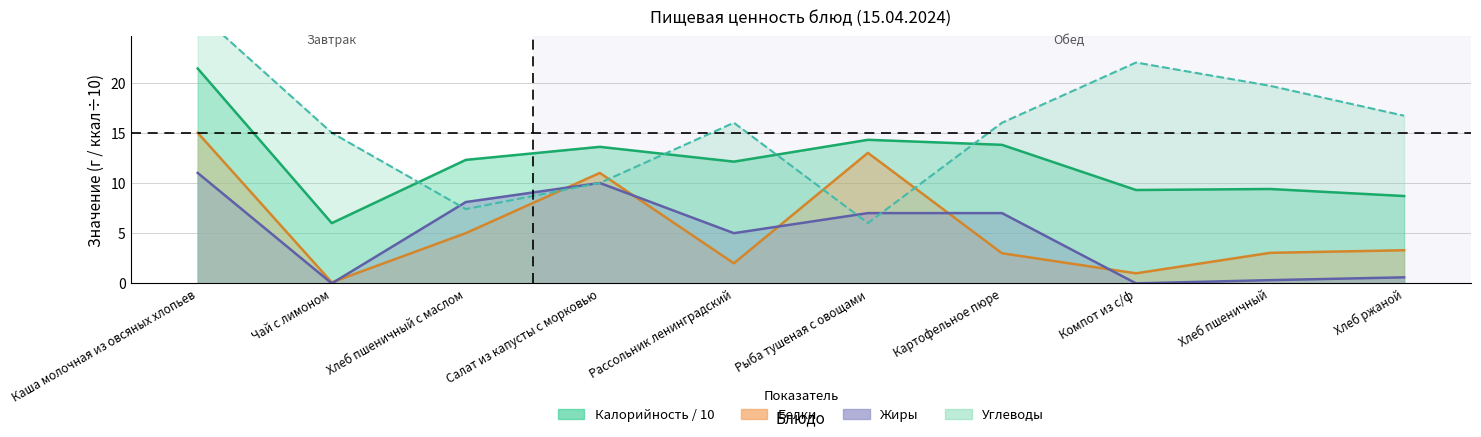

Where is Белки nearest to the value 7?

Хлеб пшеничный с маслом